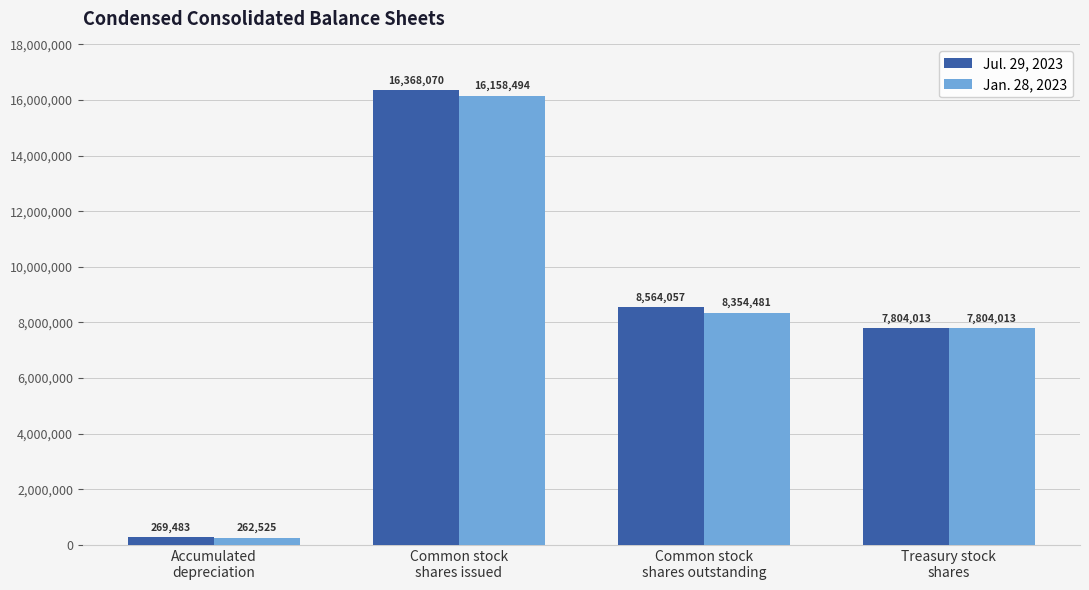

What is the difference between the highest and lowest values at Accumulated
depreciation?

6958